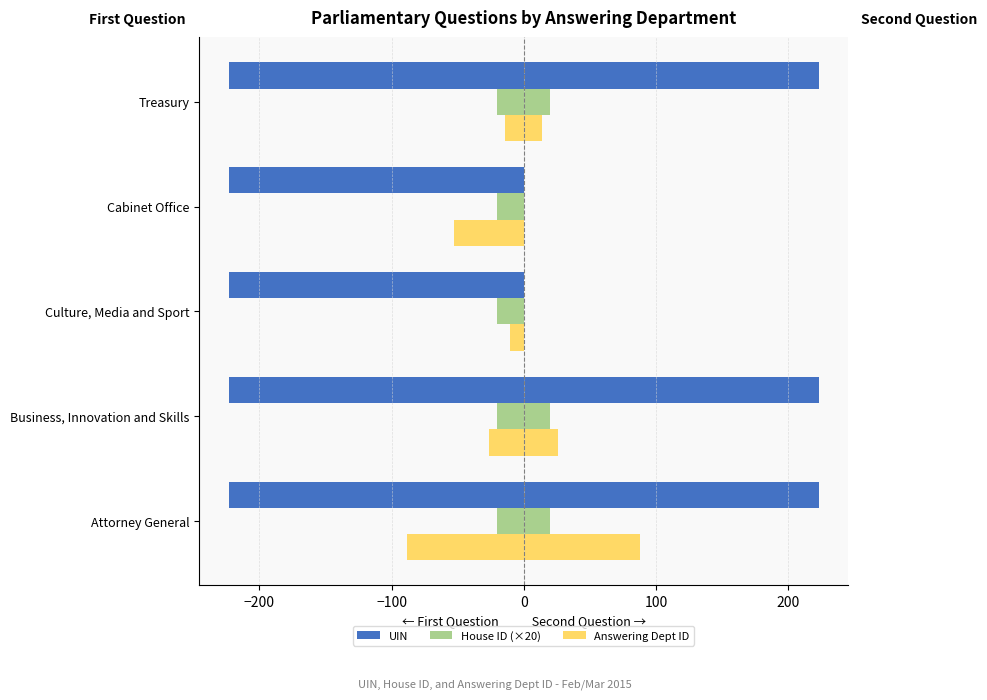

The value of Answering Dept ID at −300 is -132.0. True or false?

False